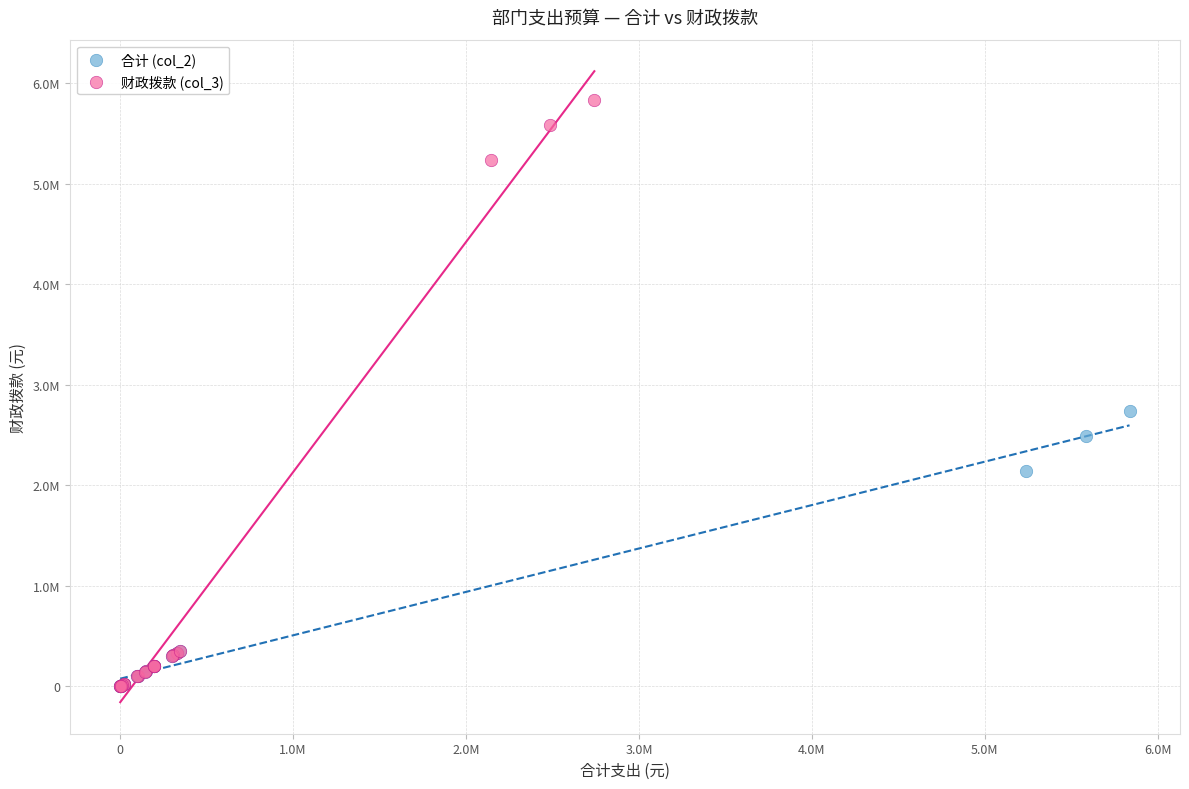

Which series has the largest Y range (max minus min)?

财政拨款 (col_3)